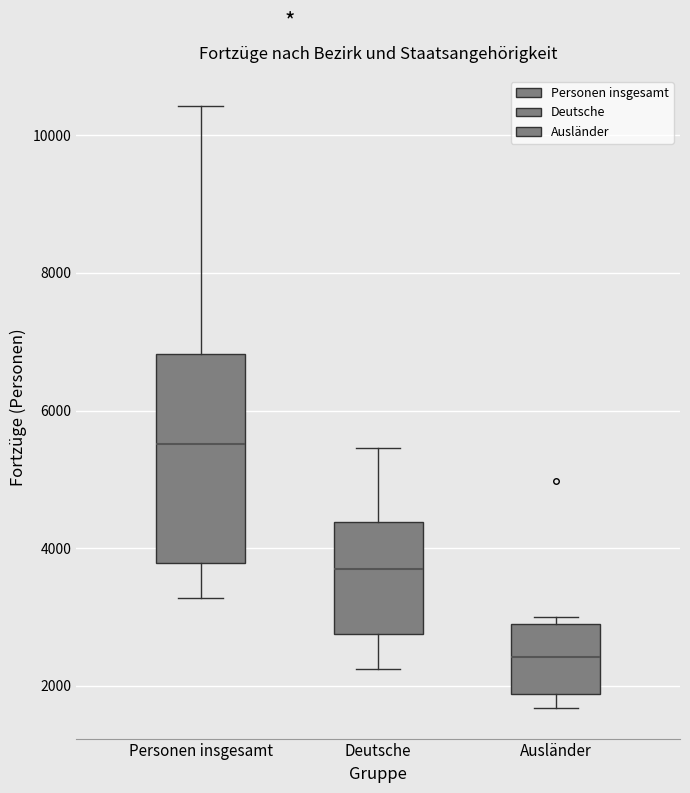

Which box is the tallest, from its lower edge to its upper edge?

Personen insgesamt